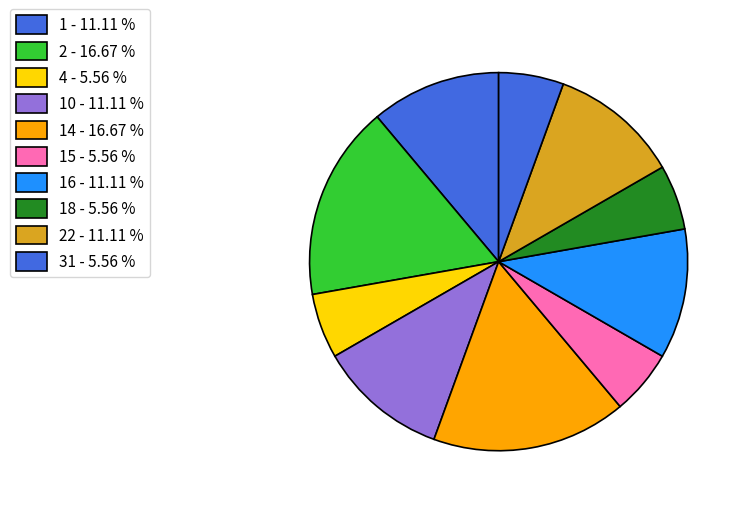

Count the number of slices in the pie.

10